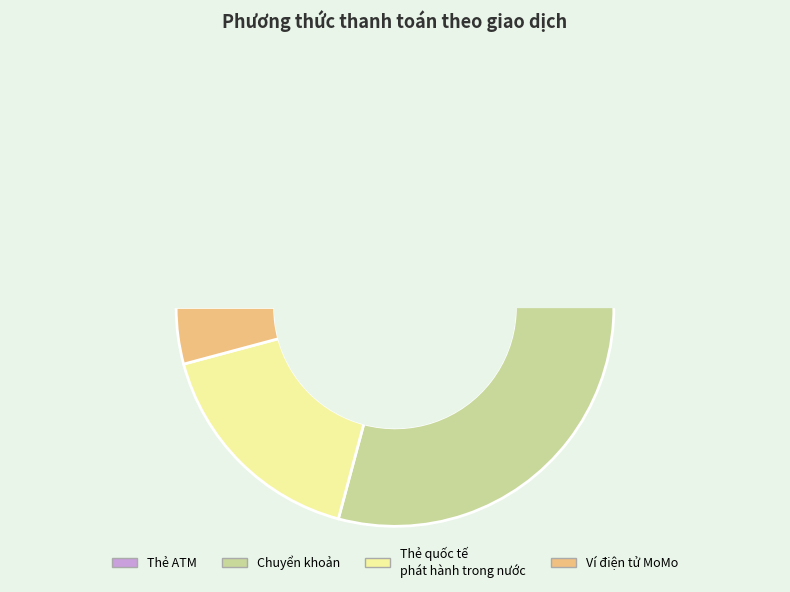

Combined, do Thẻ ATM and Chuyển khoản account for over 50%?

Yes